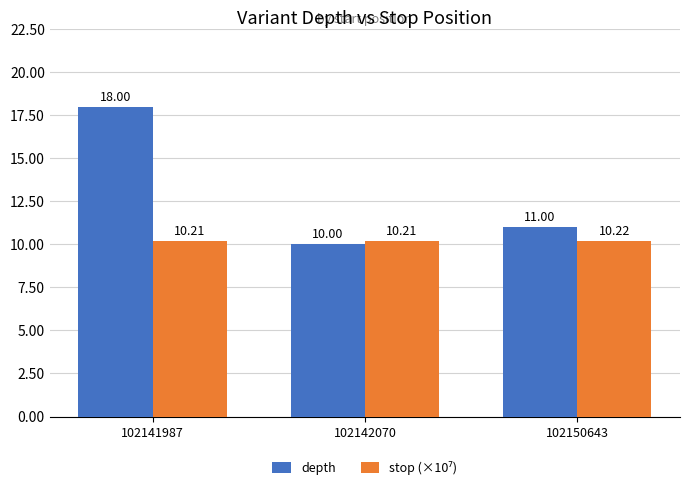

What is the total value across all series at 102141987?

28.2